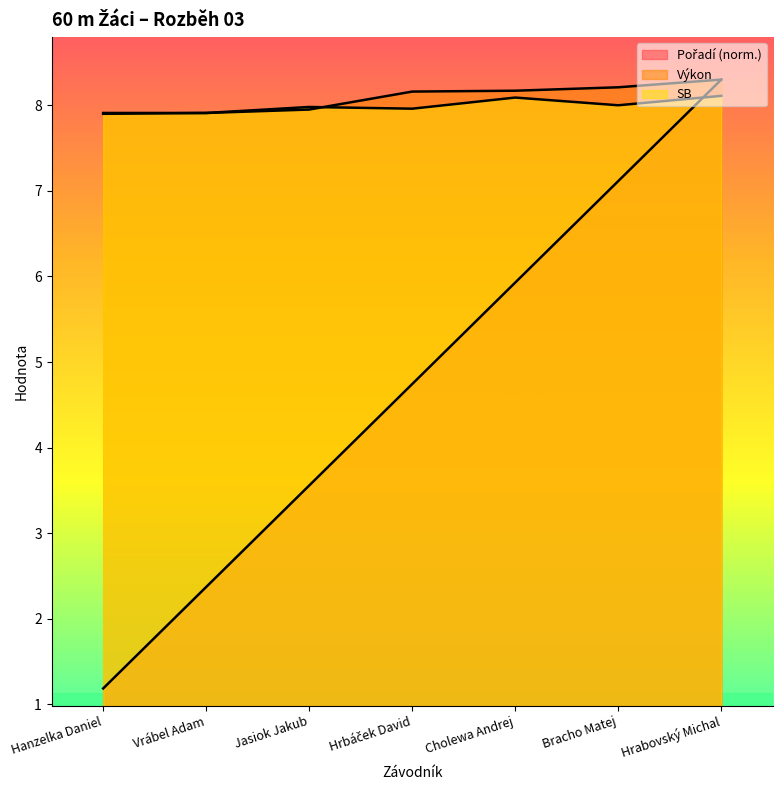

At how many categories does at least one series exceed 3?

7